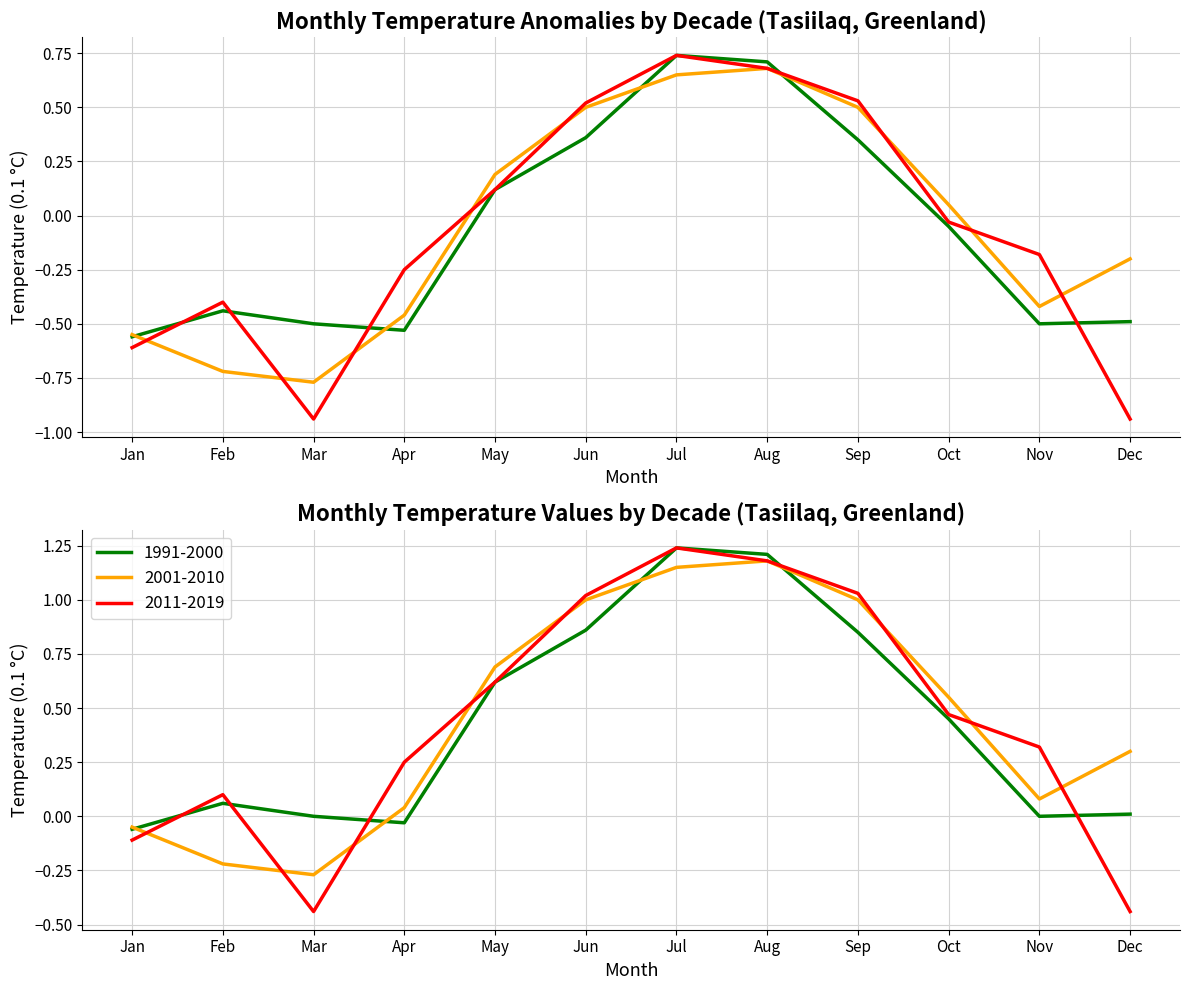

What is the difference between the second highest and second lowest values in the 2001-2010 series?

1.4